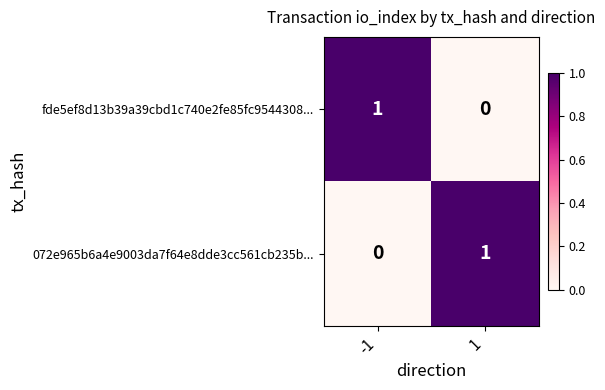

True or false: 072e965b6a4e9003da7f64e8dde3cc561cb235b... has a value of 0 at -1.

True